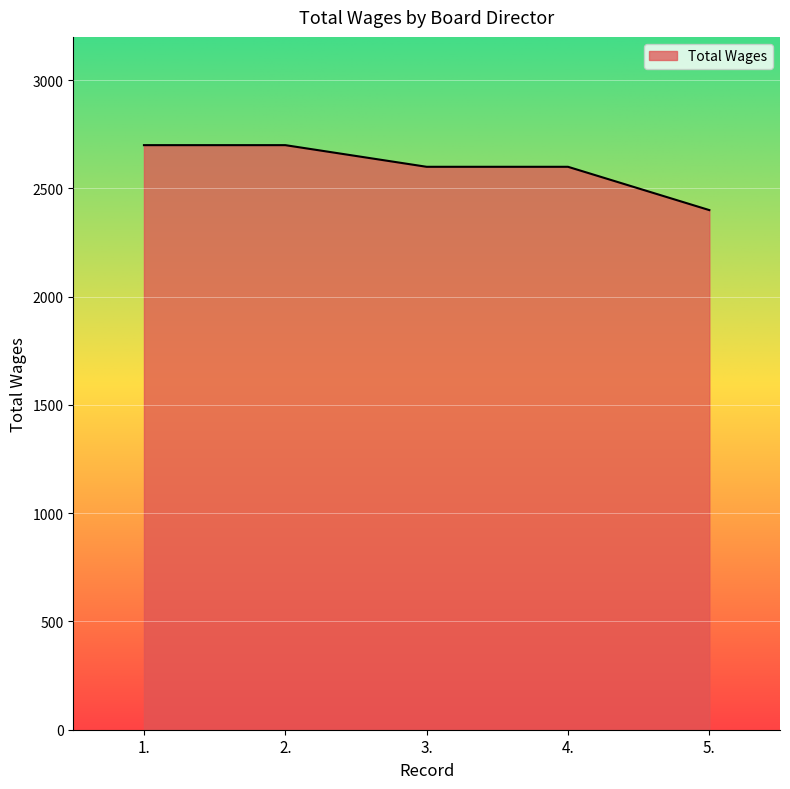

How many values are between 2600 and 2700?

4